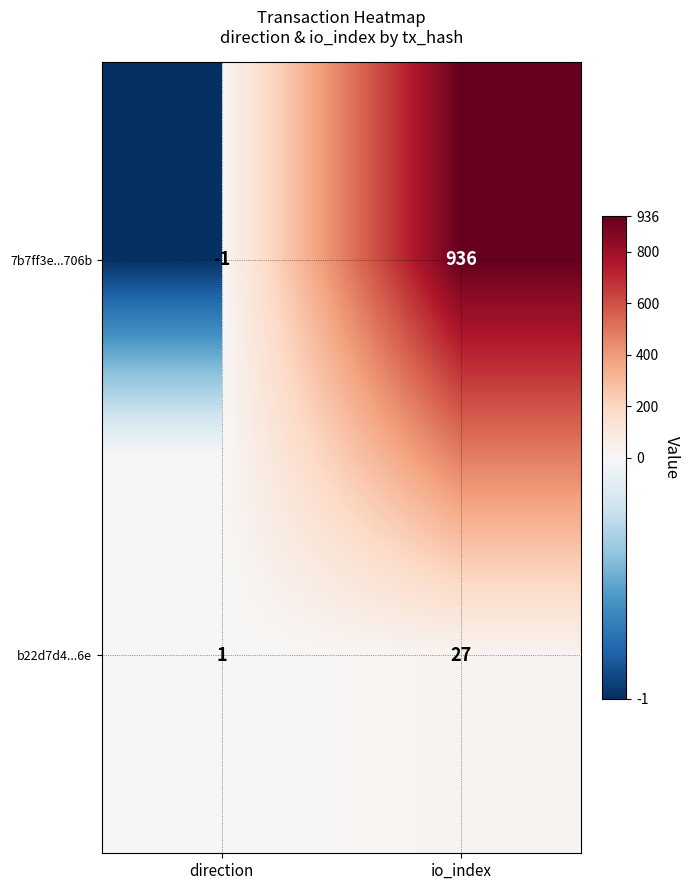

Reading left to right, what are all the values shown in this chart?

7b7ff3e...706b: -1	936
b22d7d4...6e: 1	27